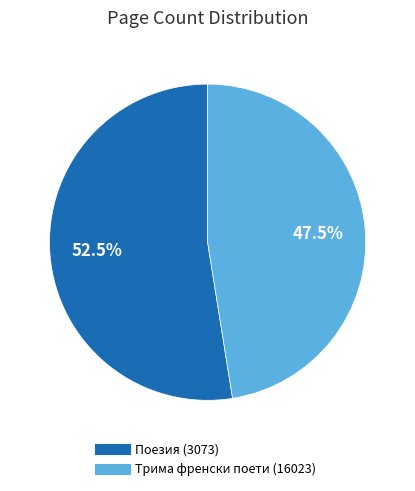

What is the smallest slice in the pie chart?

Трима френски поети (16023)